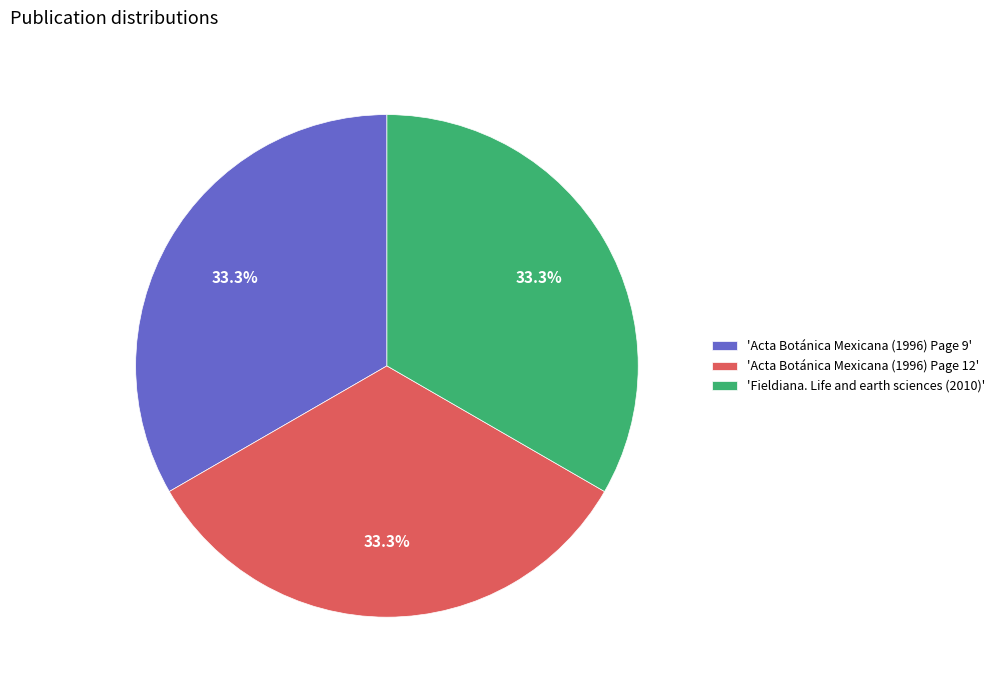

What percentage do 'Acta Botánica Mexicana (1996) Page 9' and 'Fieldiana. Life and earth sciences (2010)' together represent?

66.7%